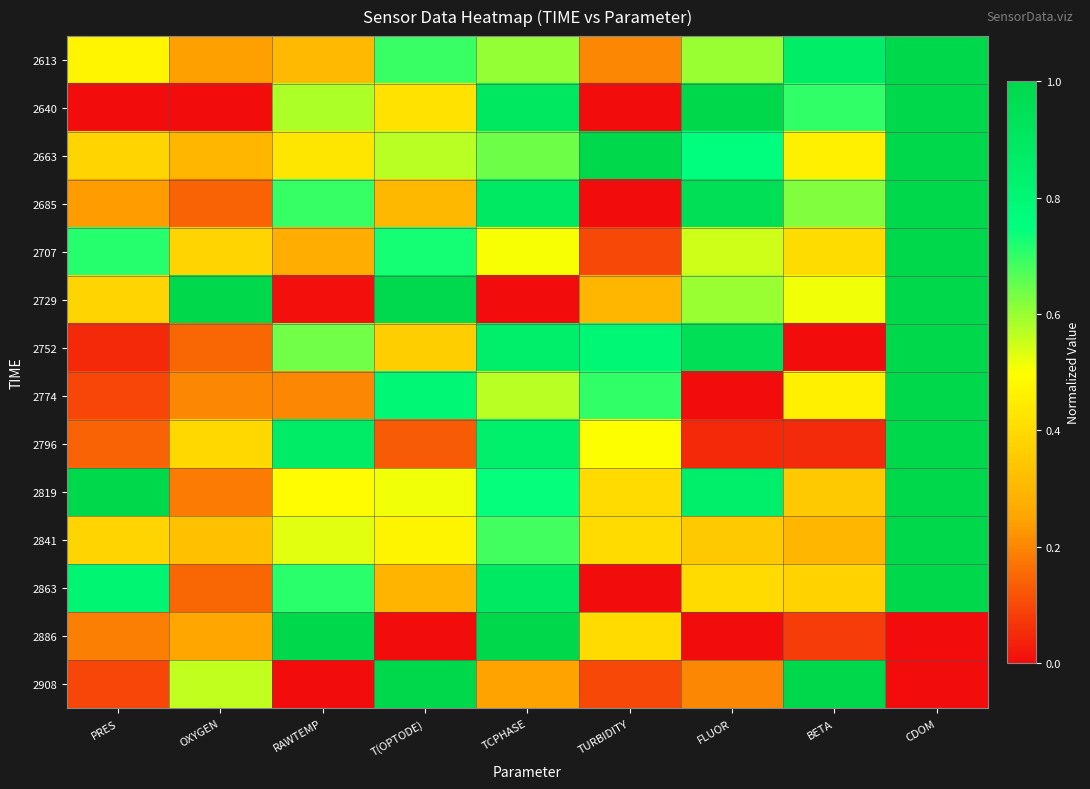

Which label corresponds to the smallest value in the chart?

PRES